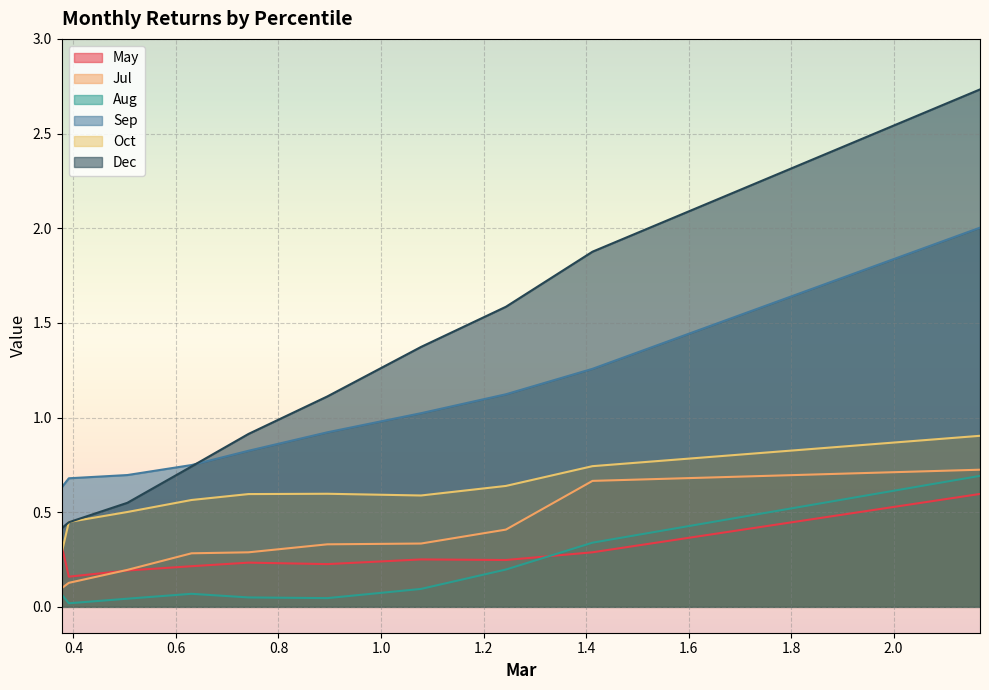

What is the maximum value for Sep?

2.0